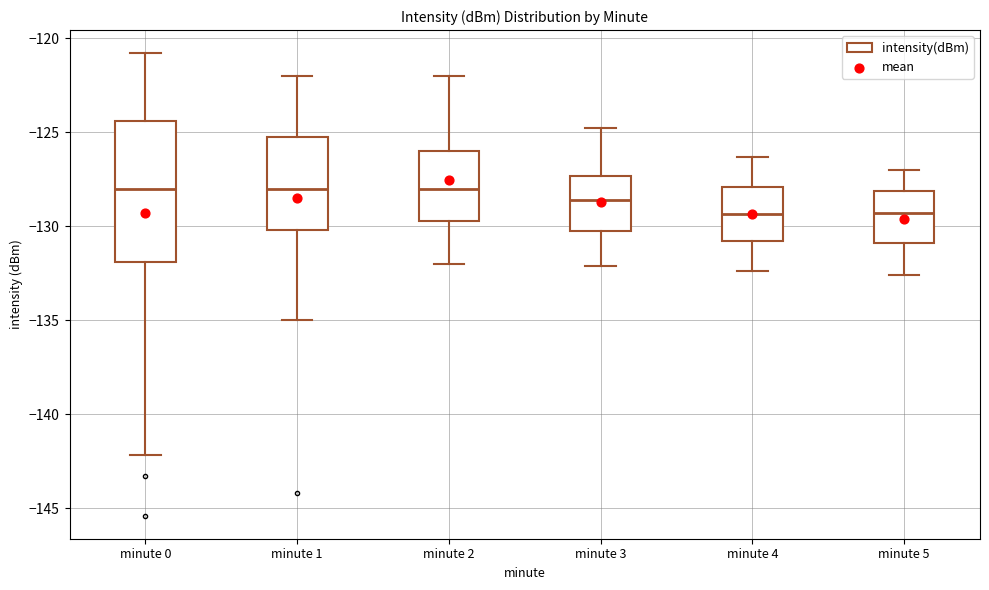

Where does the lower whisker of the box for minute 2 end on the y-axis? The values are not printed on the chart, so give them approximately, as read against the axis.

-132.0